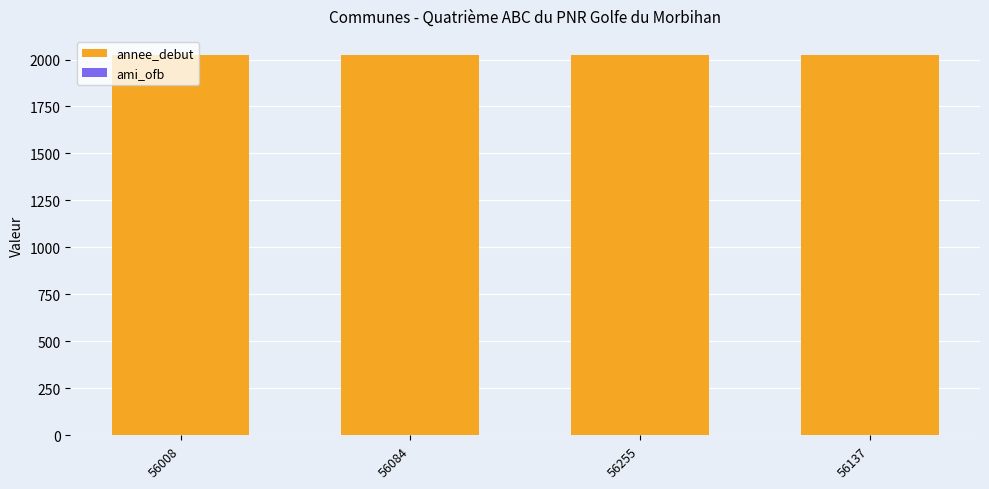

What is the sum of all annee_debut values?

8088